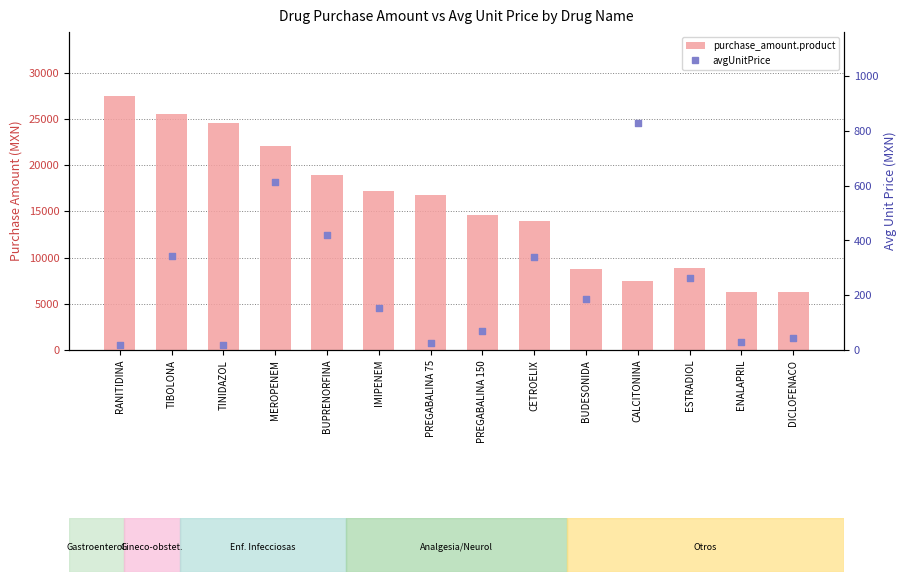

What are all the series names shown in the legend?

purchase_amount.product, avgUnitPrice